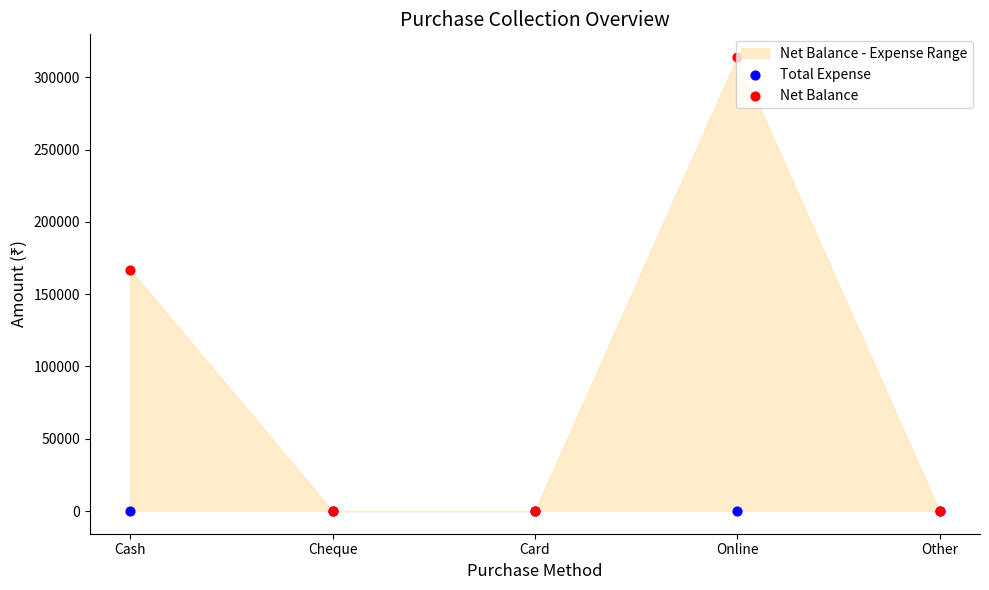

Which series has the largest total across all categories?

Net Balance